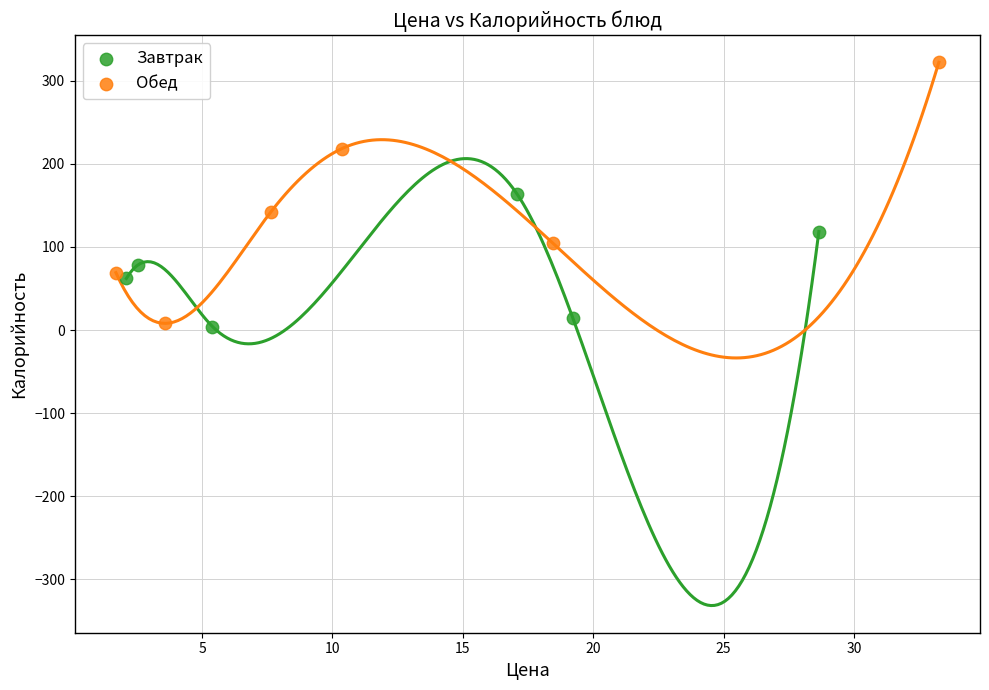

What are all the series names shown in the legend?

Завтрак, Обед